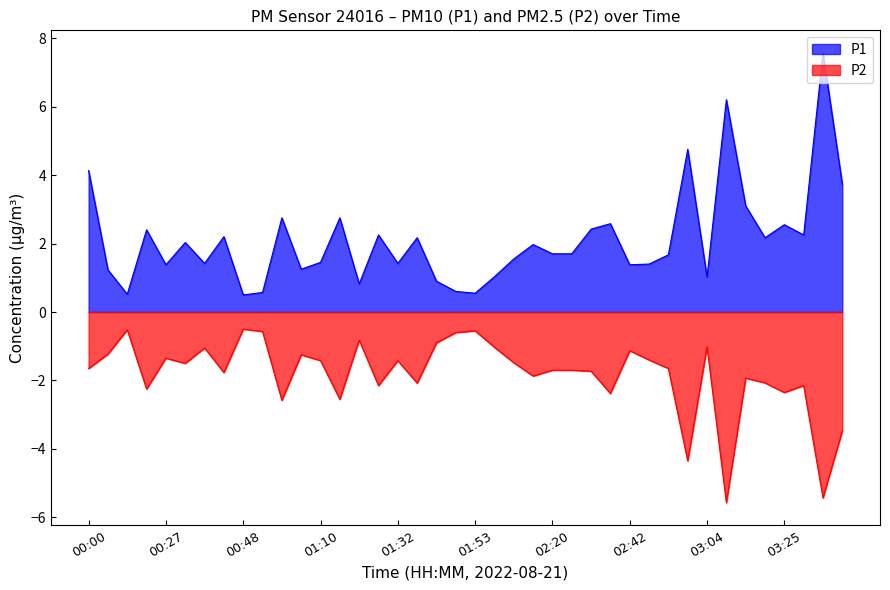

What is the sum of all P2 values?

-73.1